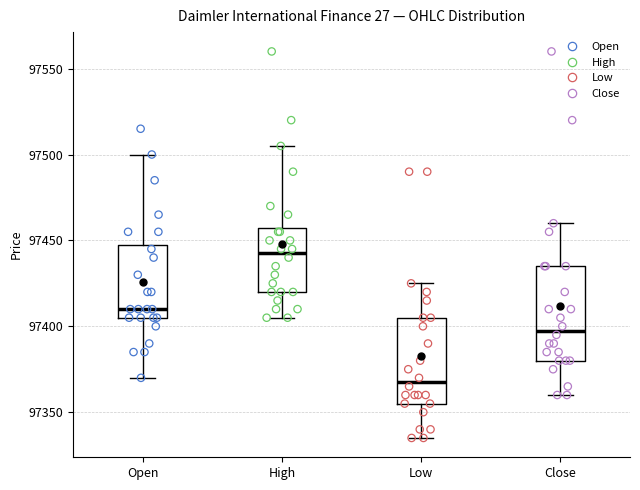

Reading left to right, read every box against the y-axis: the position of its median line, the range the box covers, and the ends of its whiskers. The values are not printed on the chart, so give them approximately, as read against the axis.

Open: median 97410, box 97405 to 97450, whiskers 97370 to 97500
High: median 97445, box 97420 to 97460, whiskers 97405 to 97505
Low: median 97370, box 97355 to 97405, whiskers 97335 to 97425
Close: median 97400, box 97380 to 97435, whiskers 97360 to 97460